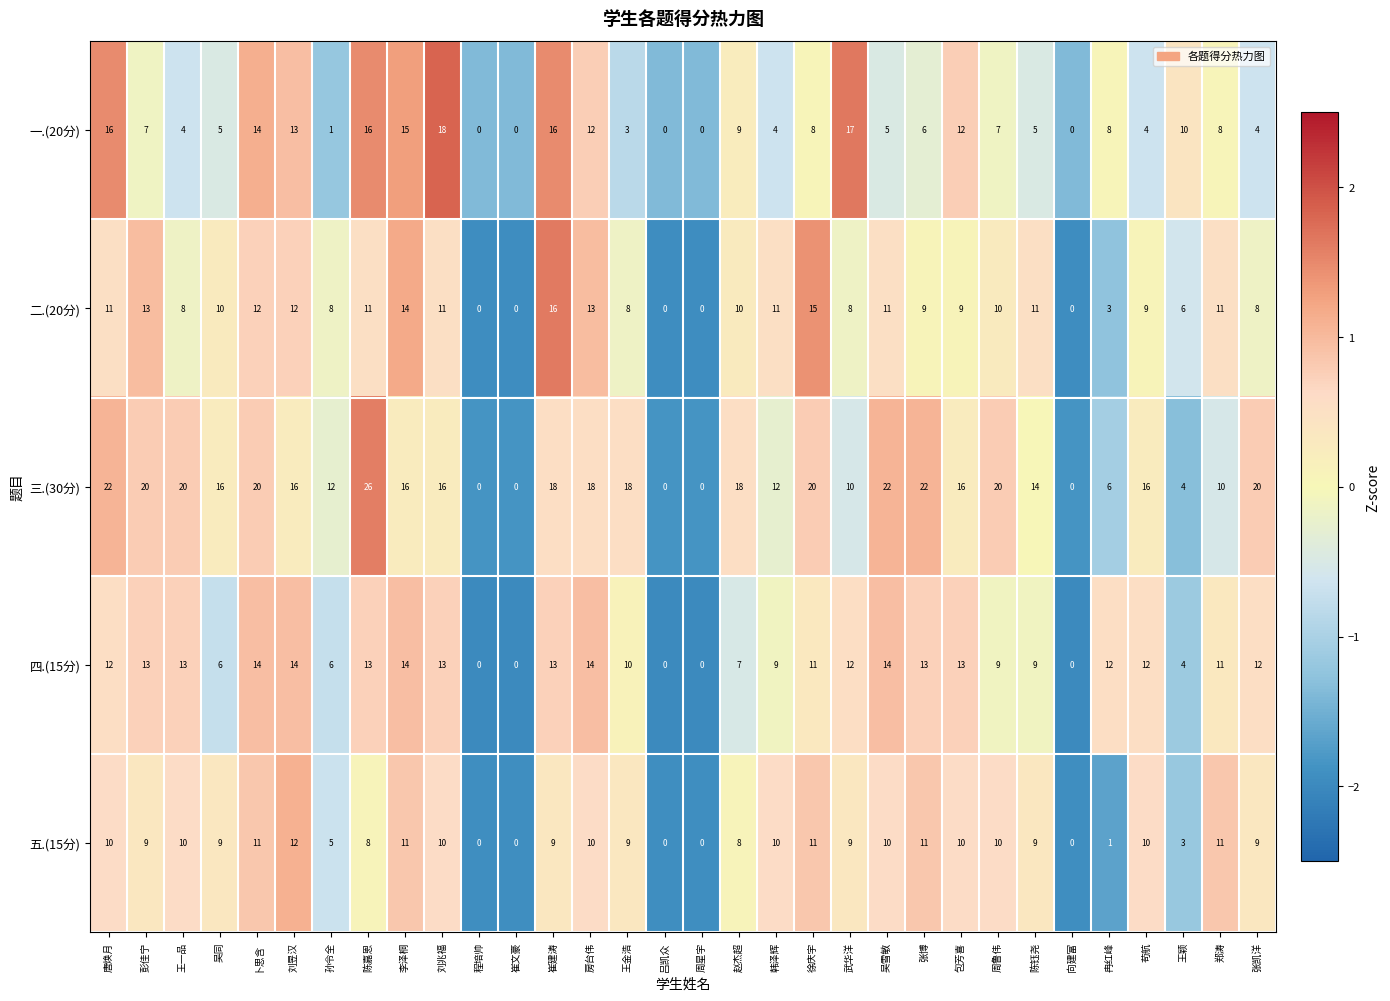

What is the difference between the highest and lowest values at 陈钰尧?

9